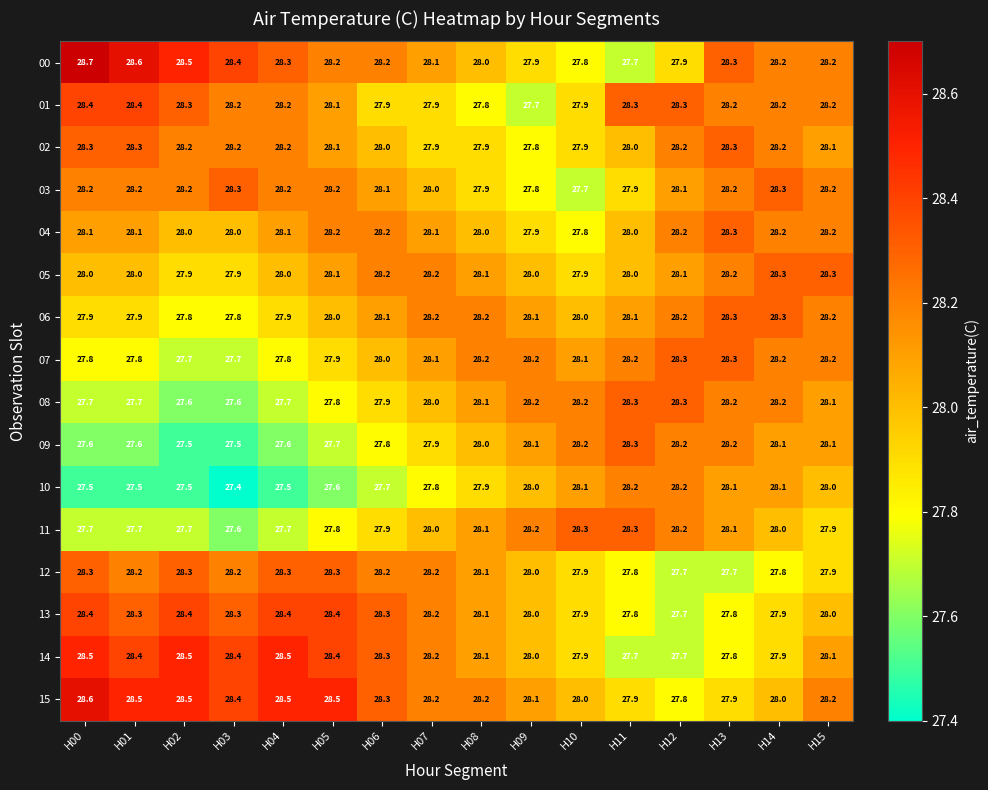

What is the difference between the maximum and minimum values in the 12 series?

0.6